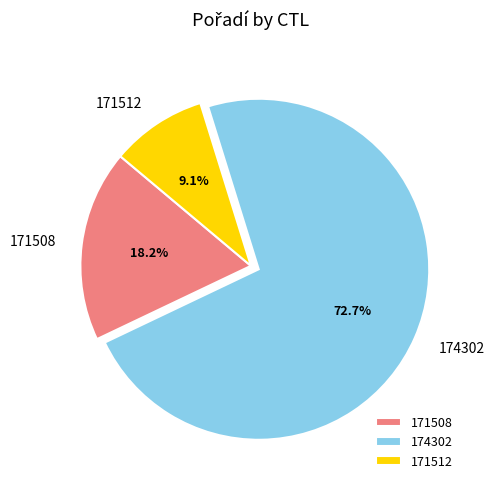

Which slice is the smallest?

171512